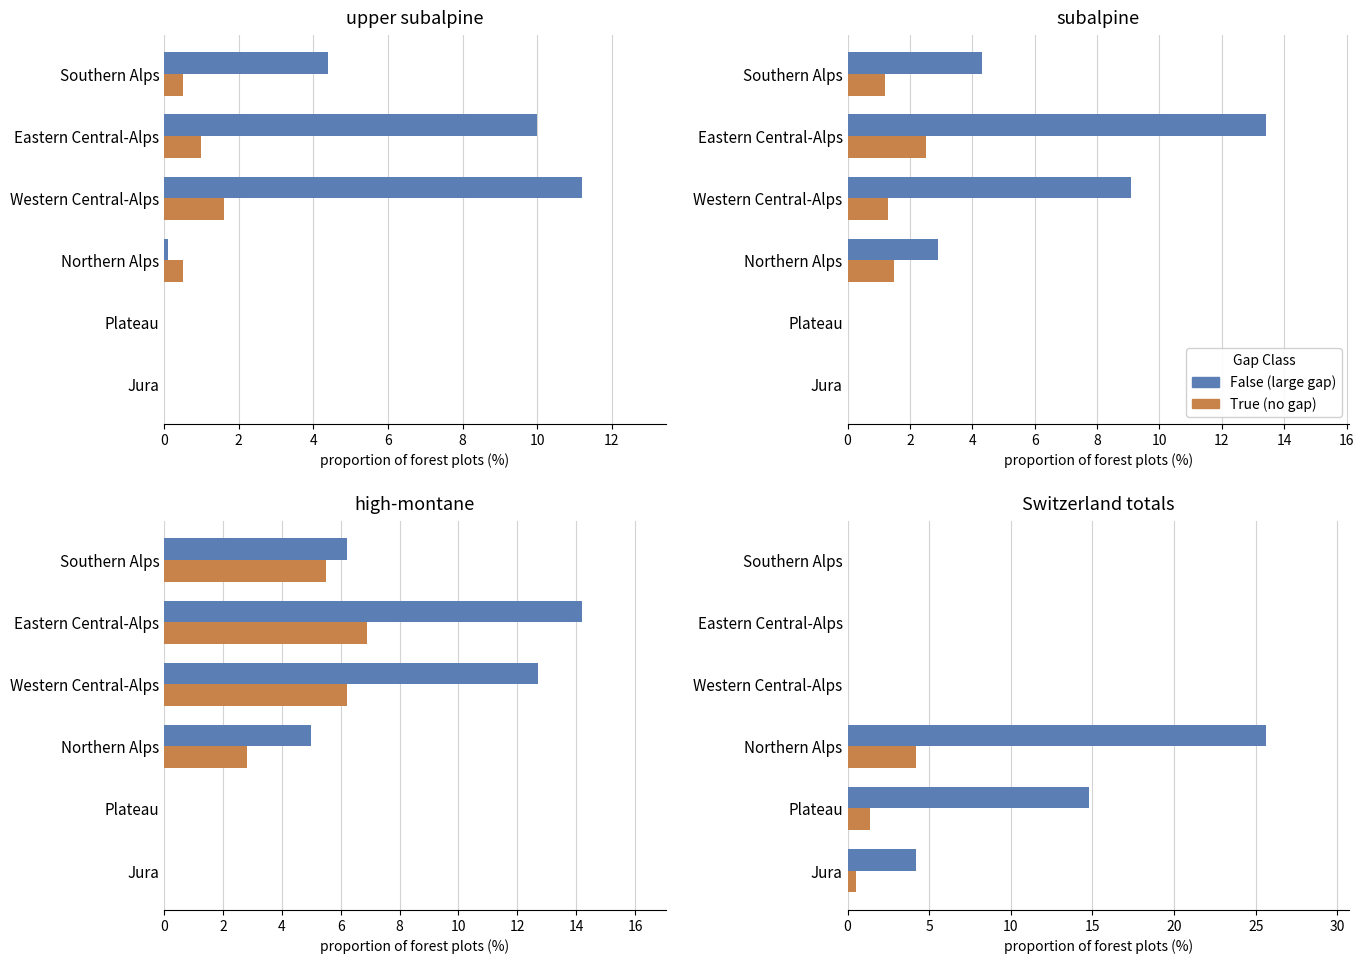

What is the average value of the False series?

7.4